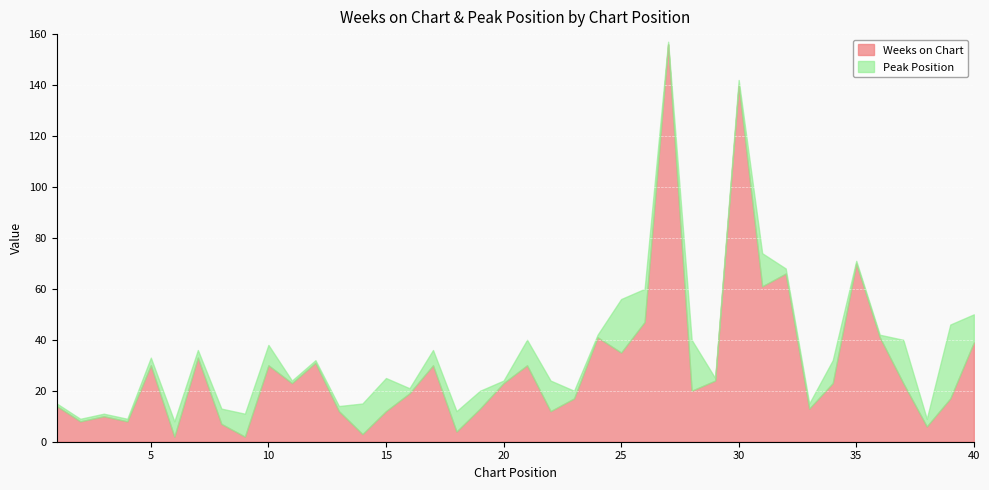

How many lines are shown in the chart?

2